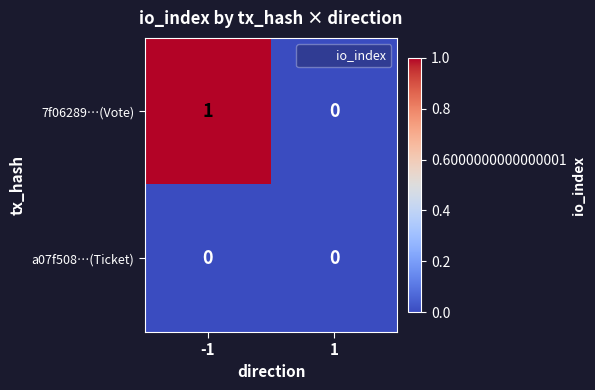

Rank the series by their maximum value, from highest to lowest.

7f06289…(Vote), a07f508…(Ticket)